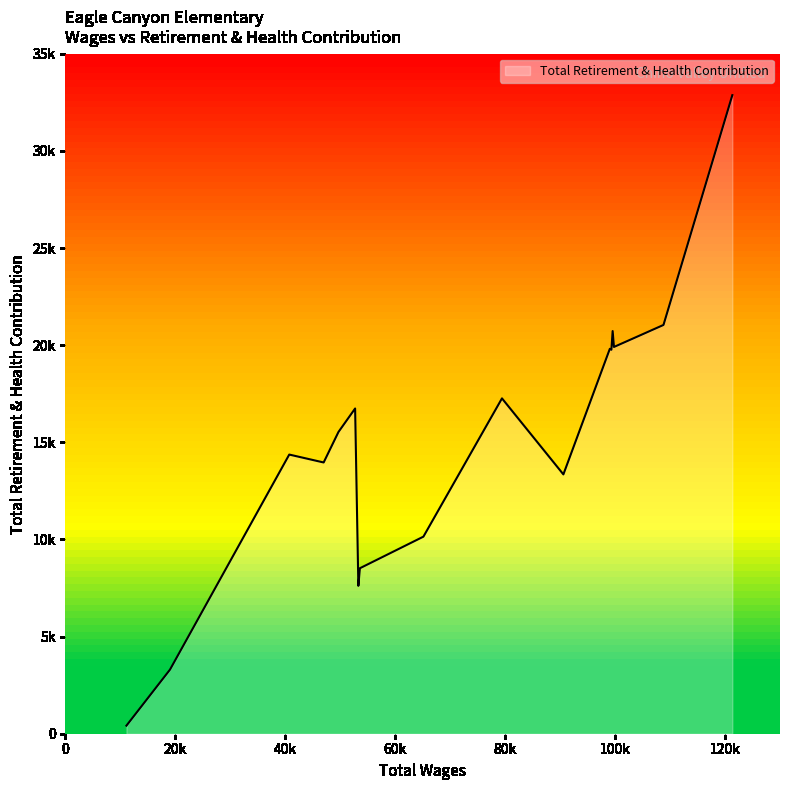

Which label corresponds to the smallest value in the chart?

11103.0